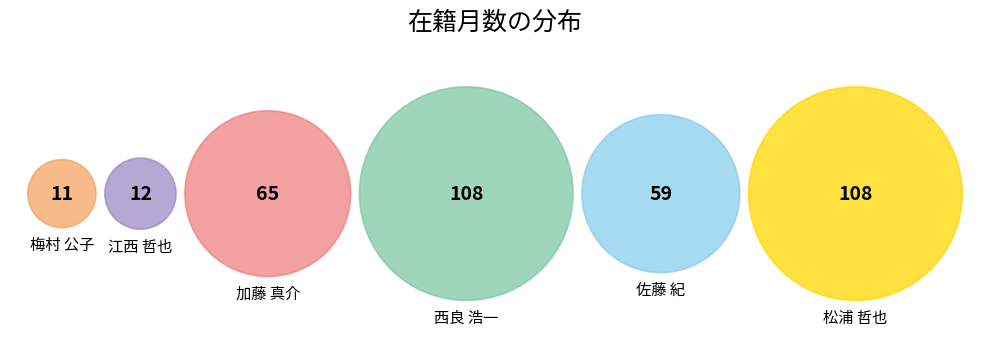

Which slice is the largest?

西良 浩一